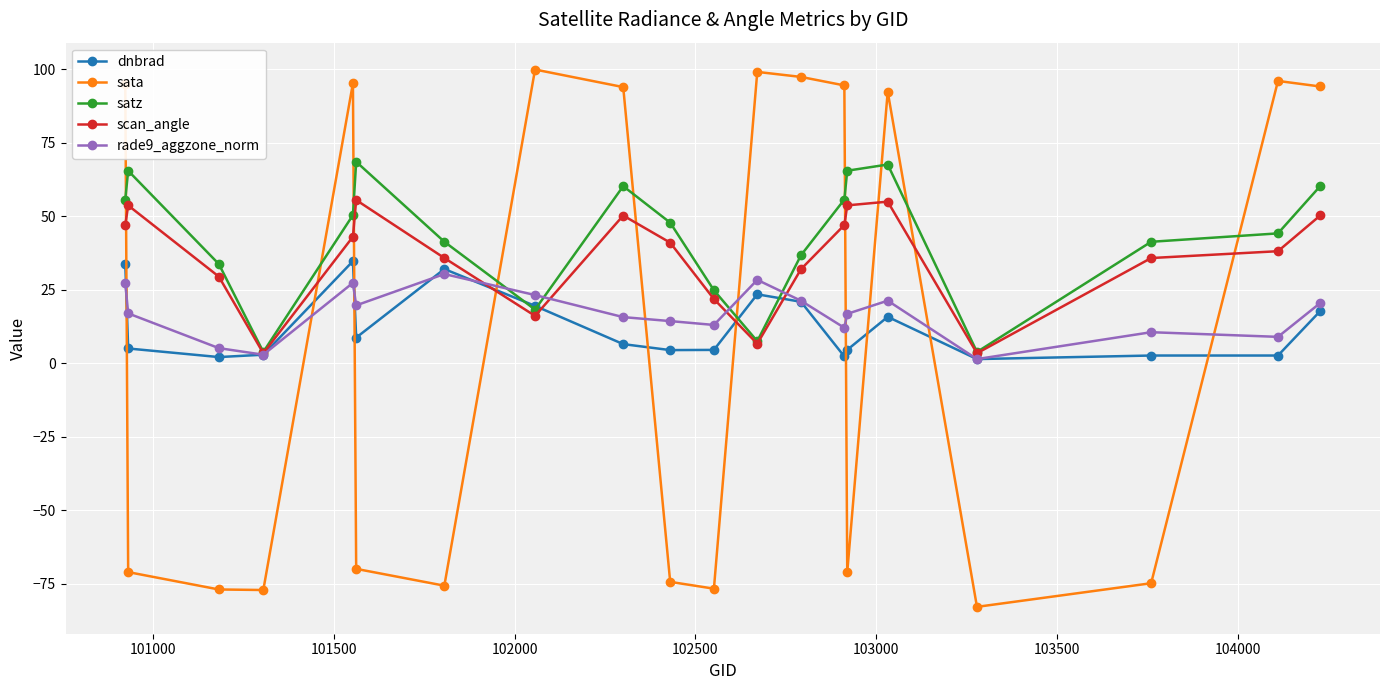

What is the highest value of the rade9_aggzone_norm series?

30.3